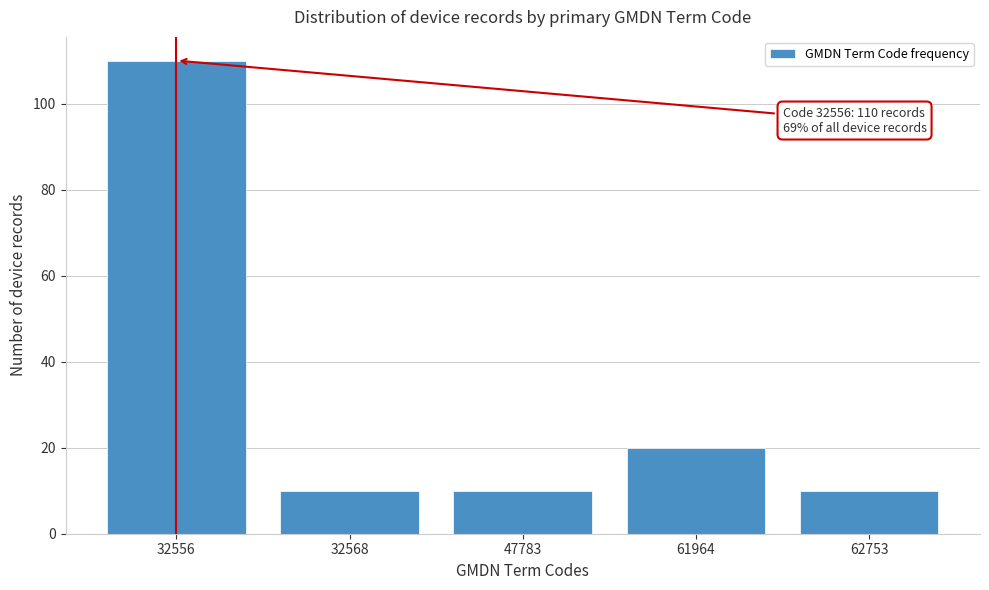

Reading left to right, list all the values displayed in this chart.

110	10	10	20	10